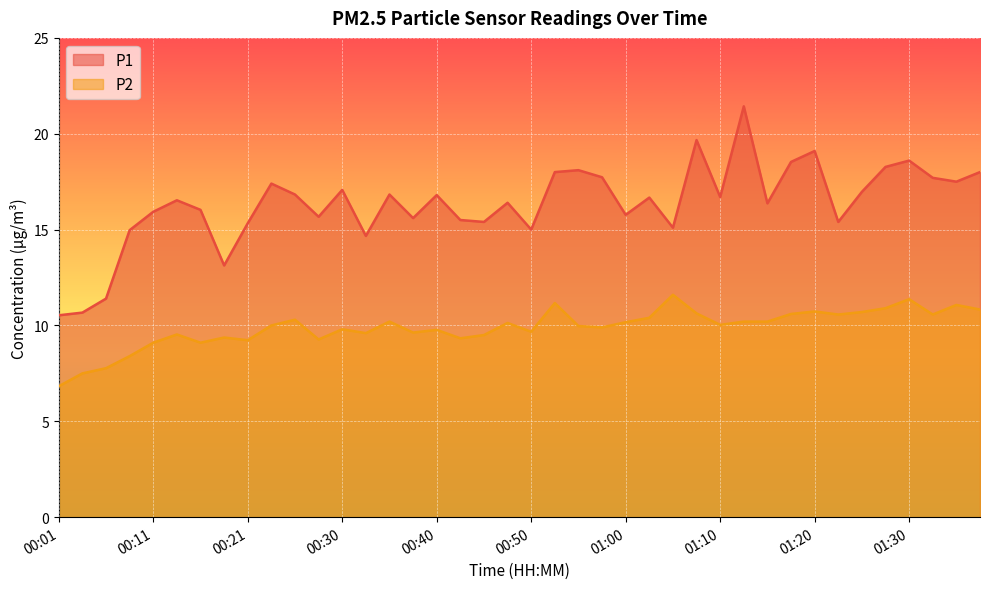

Rank the series by their average value, from lowest to highest.

P2, P1